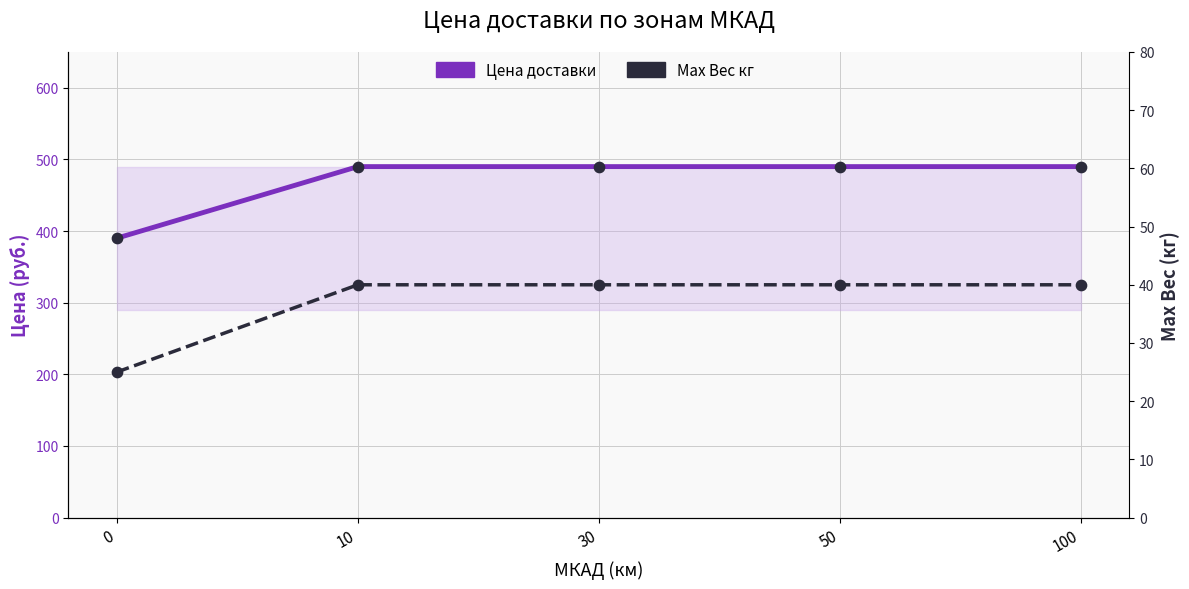

Is the value of Цена доставки at 50 greater than the value of Max Вес кг at 100?

Yes